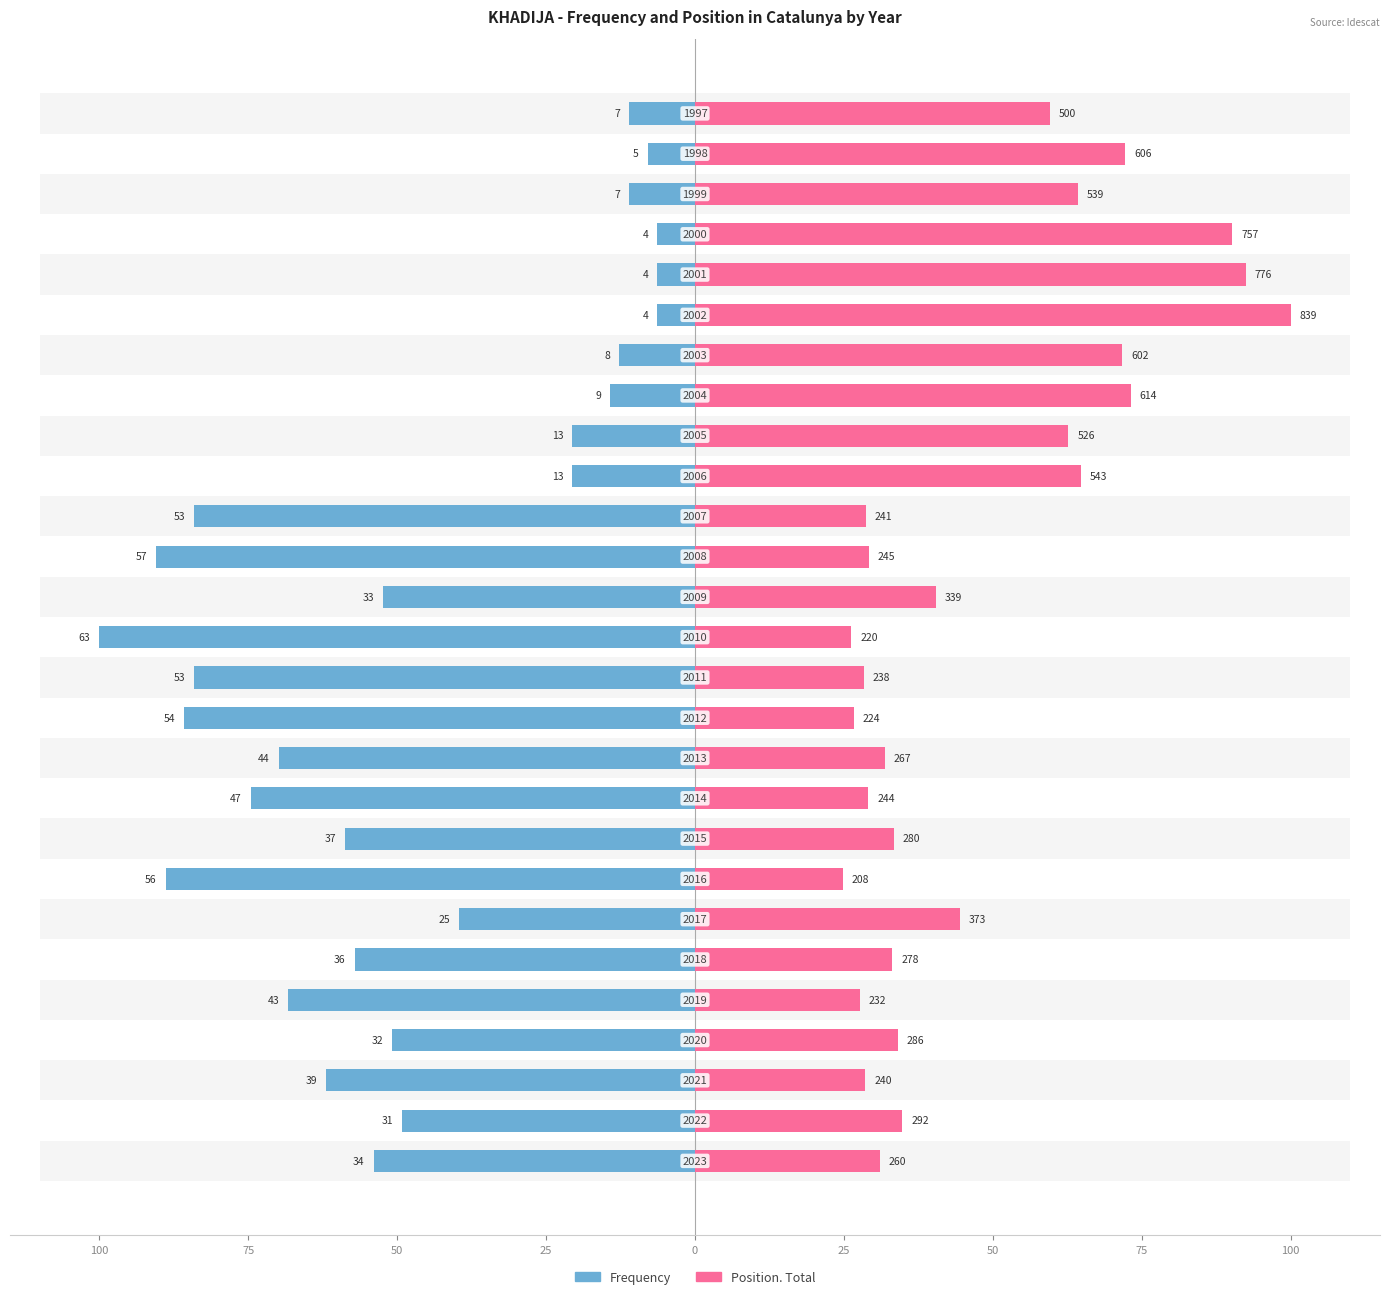

The value of Position. Total at 19 is 73.2. True or false?

True